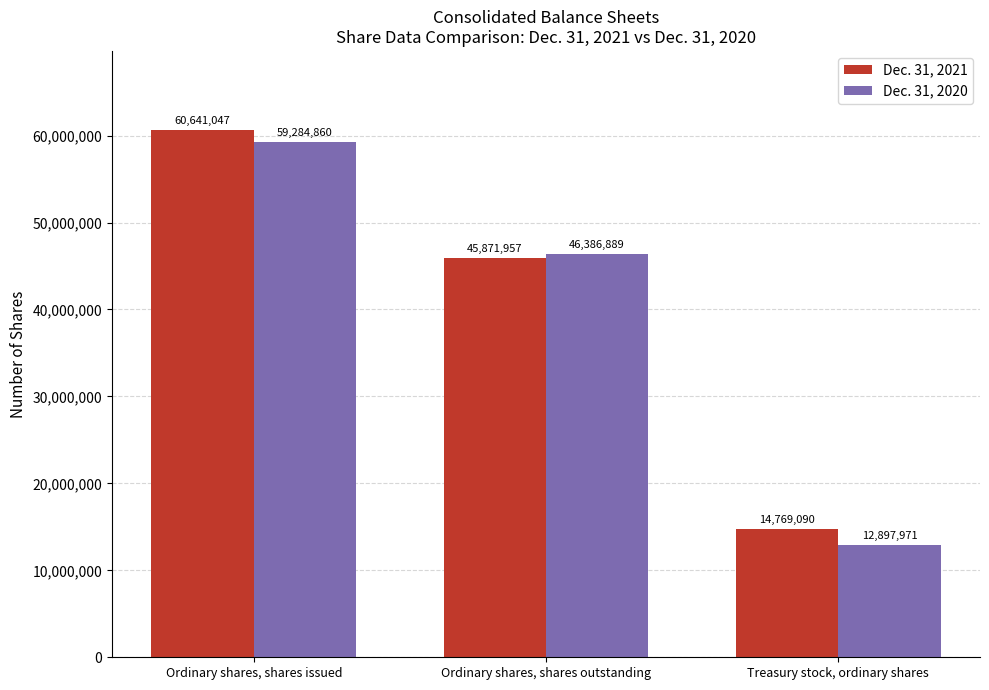

What is the average value of the Dec. 31, 2020 series?

39523240